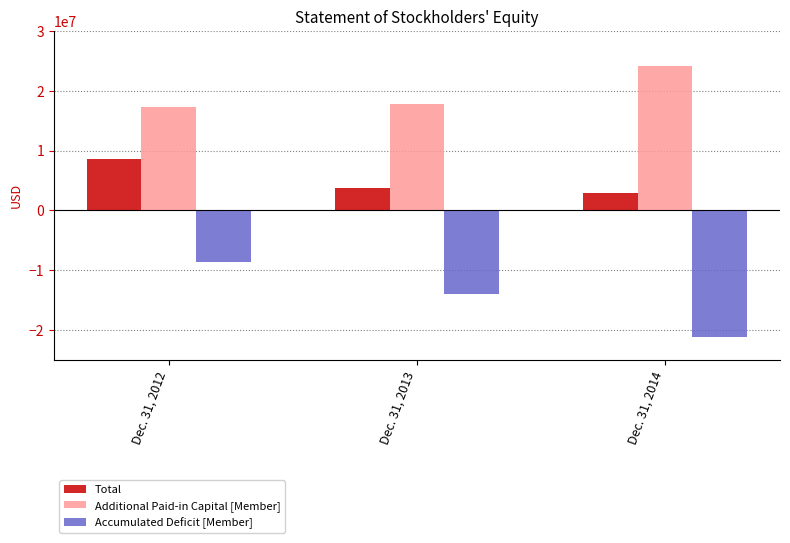

Is the value of Total at Dec. 31, 2014 greater than the value of Additional Paid-in Capital [Member] at Dec. 31, 2012?

No